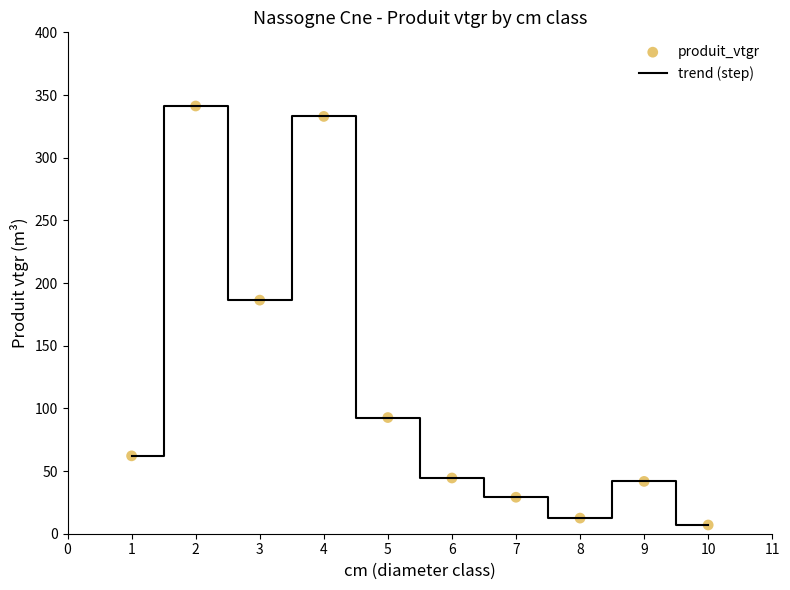

What is the change in value from 3 to 8?

-173.9